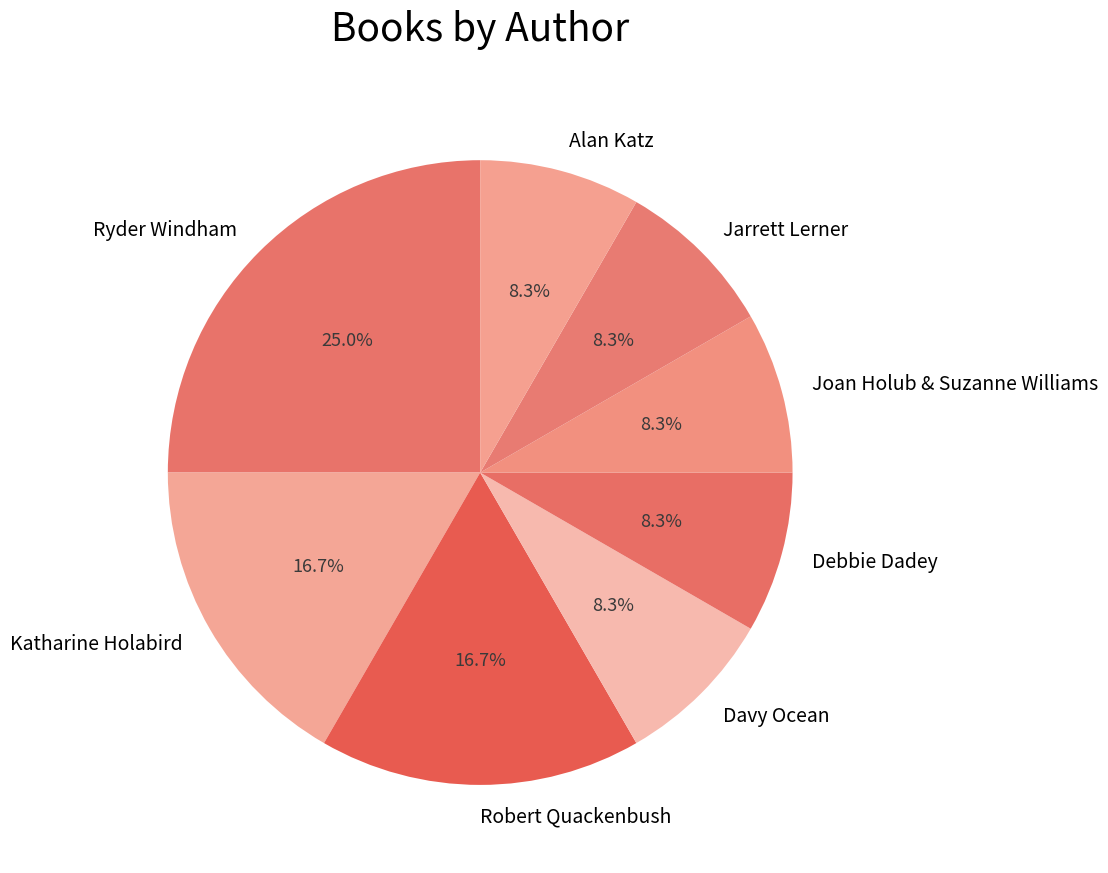

What is the total percentage of Davy Ocean and Robert Quackenbush?

25.0%